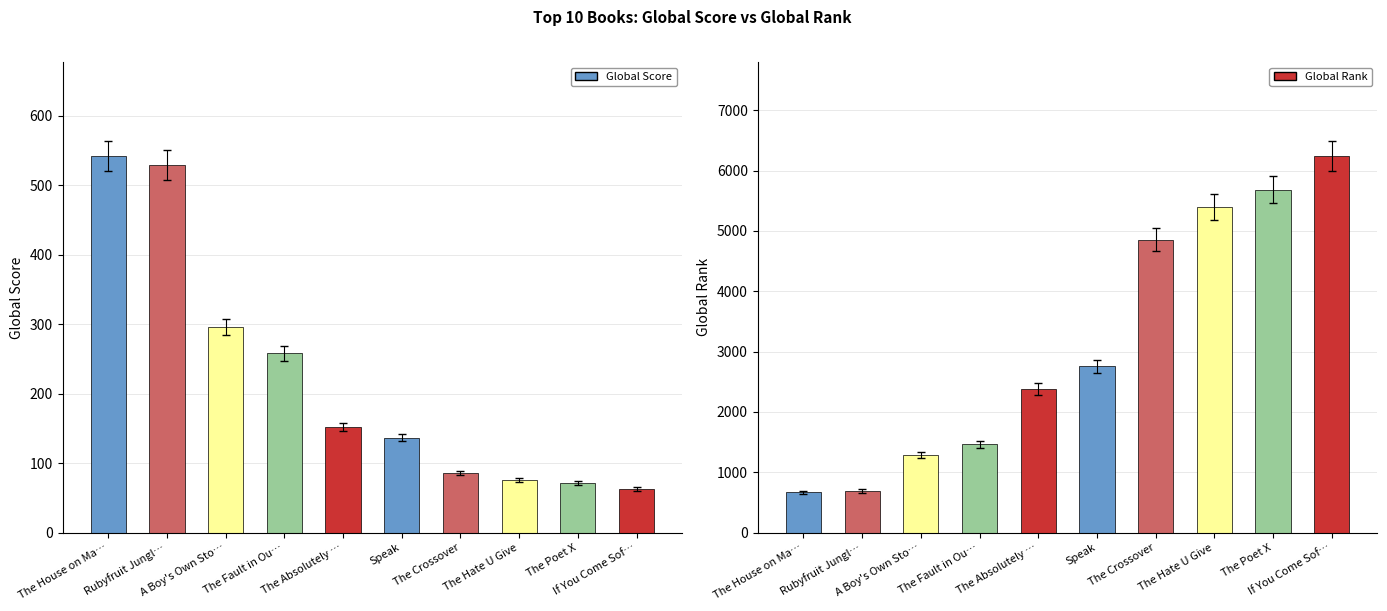

Between Rubyfruit Jungl… and The Fault in Ou…, which series saw the biggest shift?

Global Rank